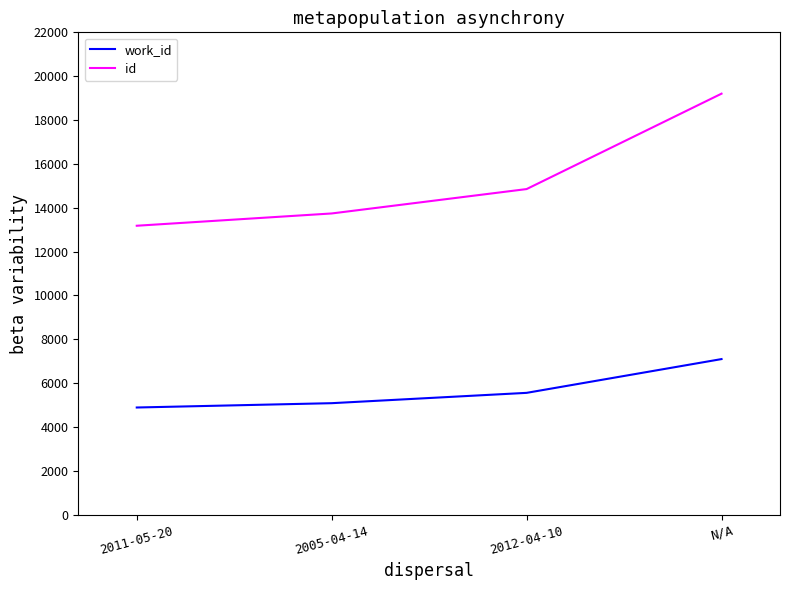

What is the average value of the work_id series?

5659